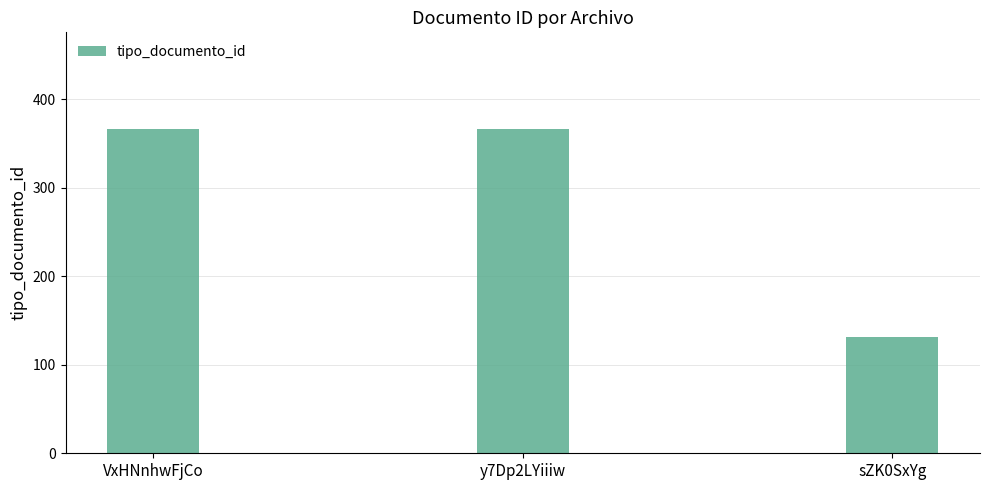

What is the ratio of the value at VxHNnhwFjCo to the value at y7Dp2LYiiiw?

1.0